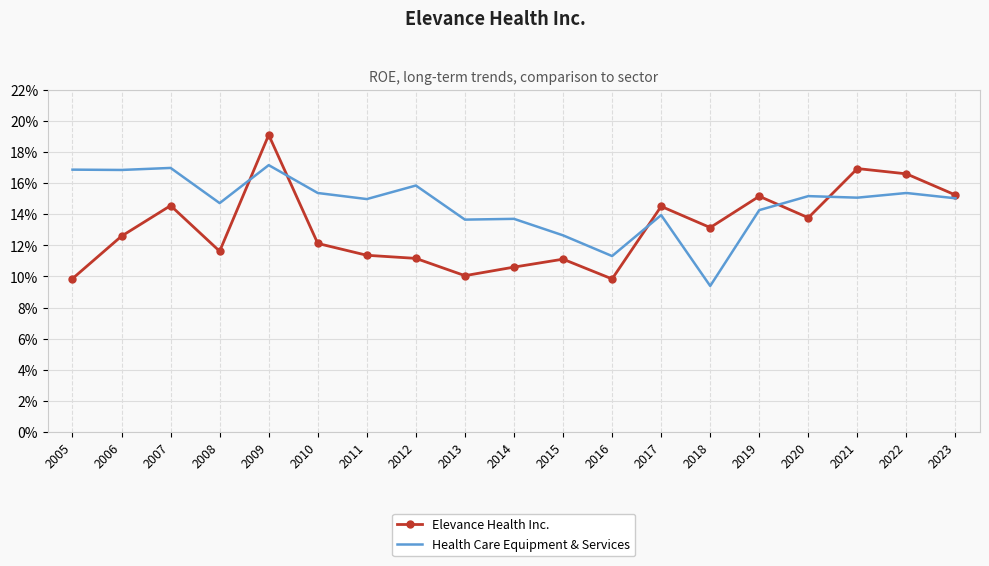

List the labels in order of Elevance Health Inc. value, largest first.

2009, 2021, 2022, 2023, 2019, 2007, 2017, 2020, 2018, 2006, 2010, 2008, 2011, 2012, 2015, 2014, 2013, 2005, 2016